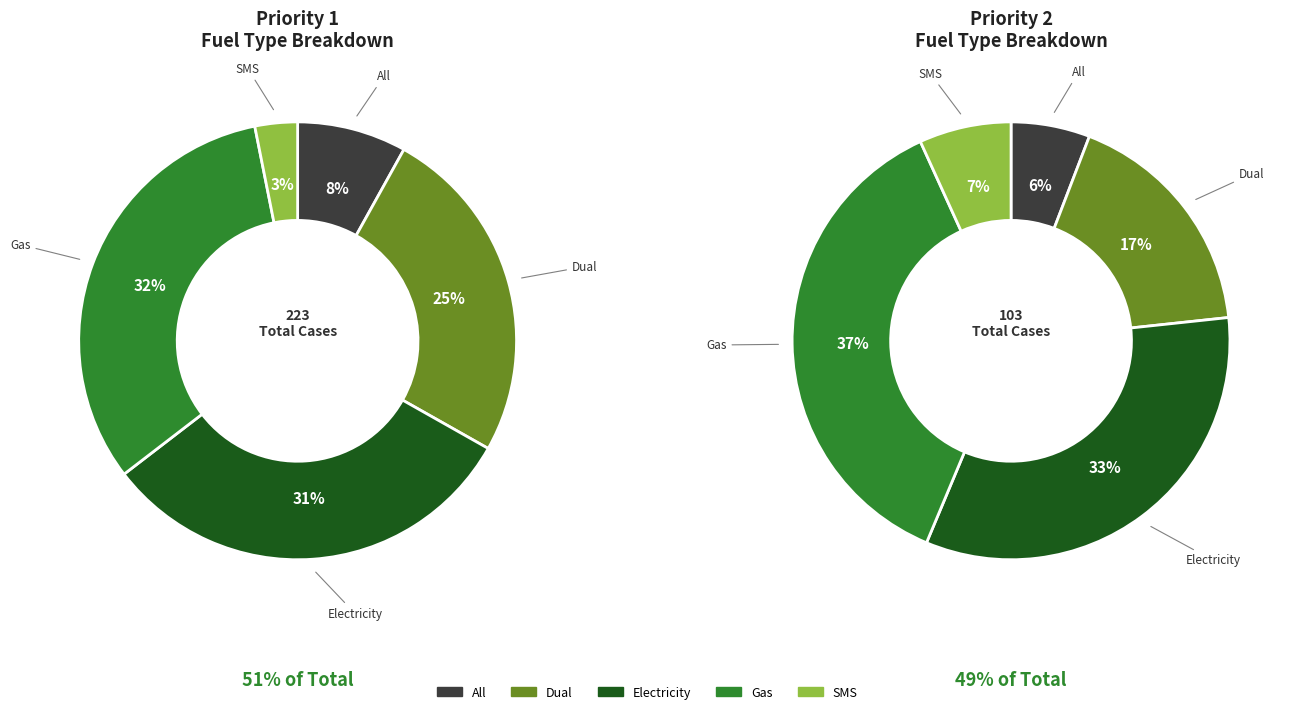

Rank the categories by value from lowest to highest.

SMS, All, Dual, Electricity, Gas